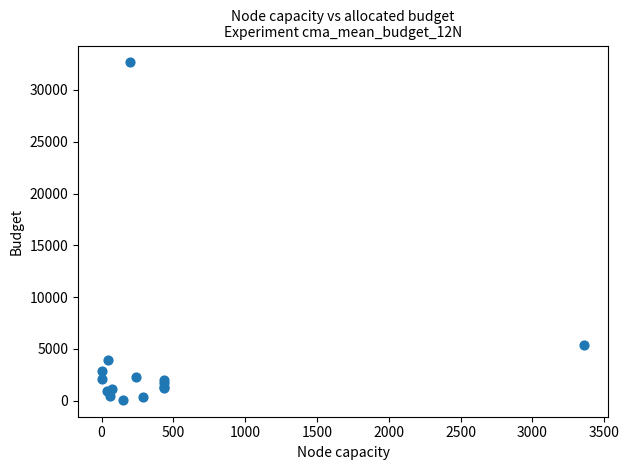

What Y value in the scatter plot is closest to 16371?

5342.4